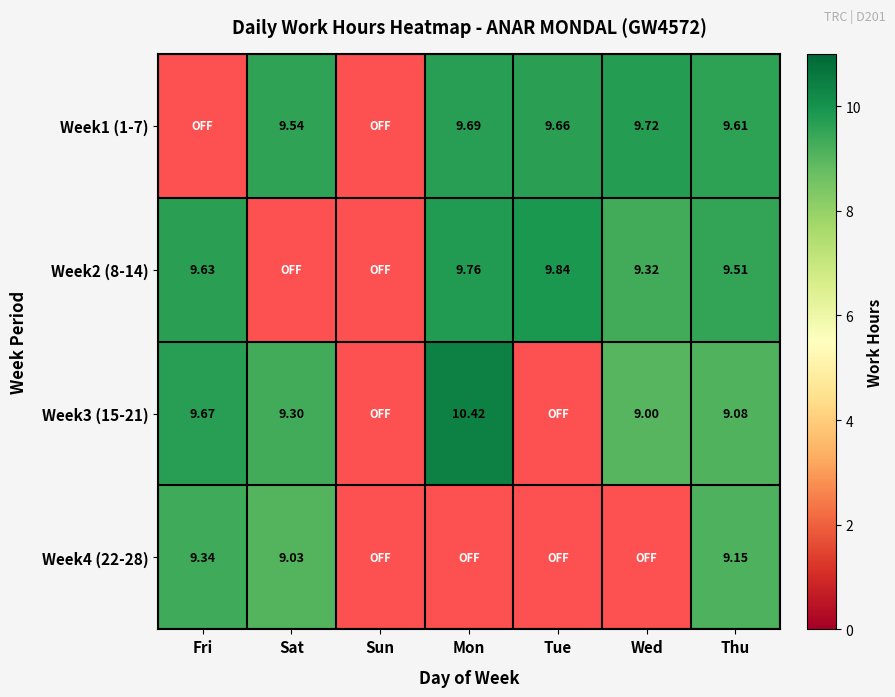

What is the difference between the second highest and minimum values in the Week4 (22-28) series?

9.2